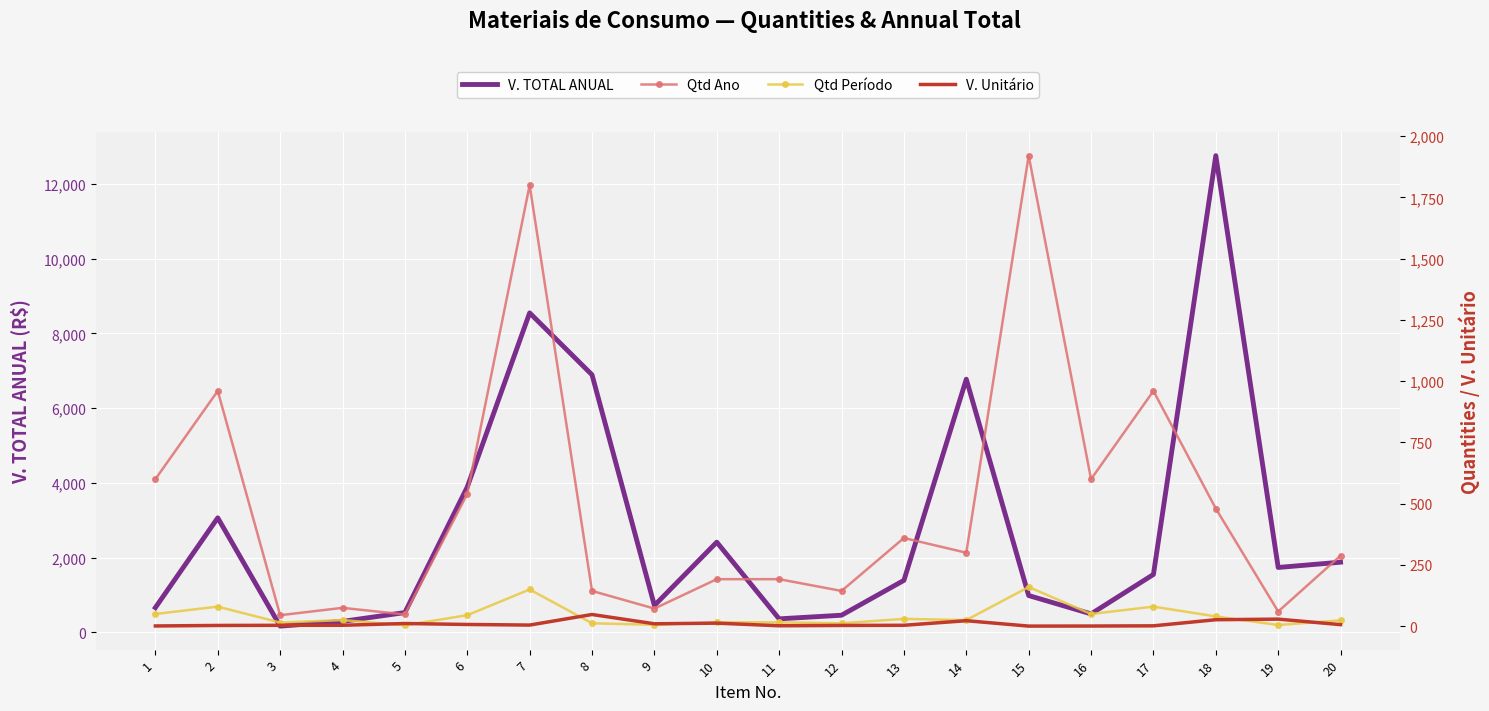

True or false: Qtd Período has more than 2 interior local peaks.

True